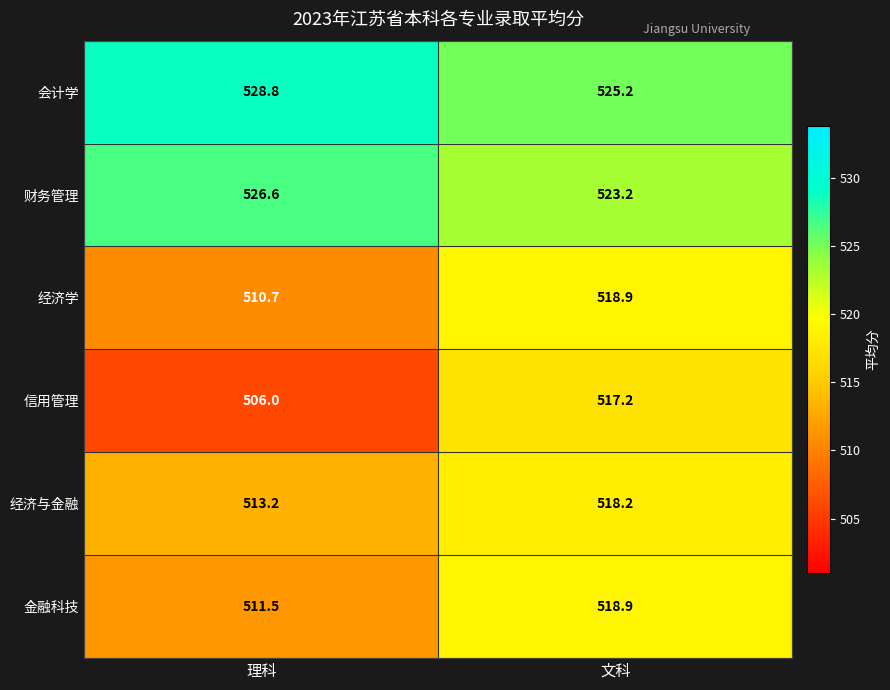

What is the difference between the maximum and minimum values in the 金融科技 series?

7.4